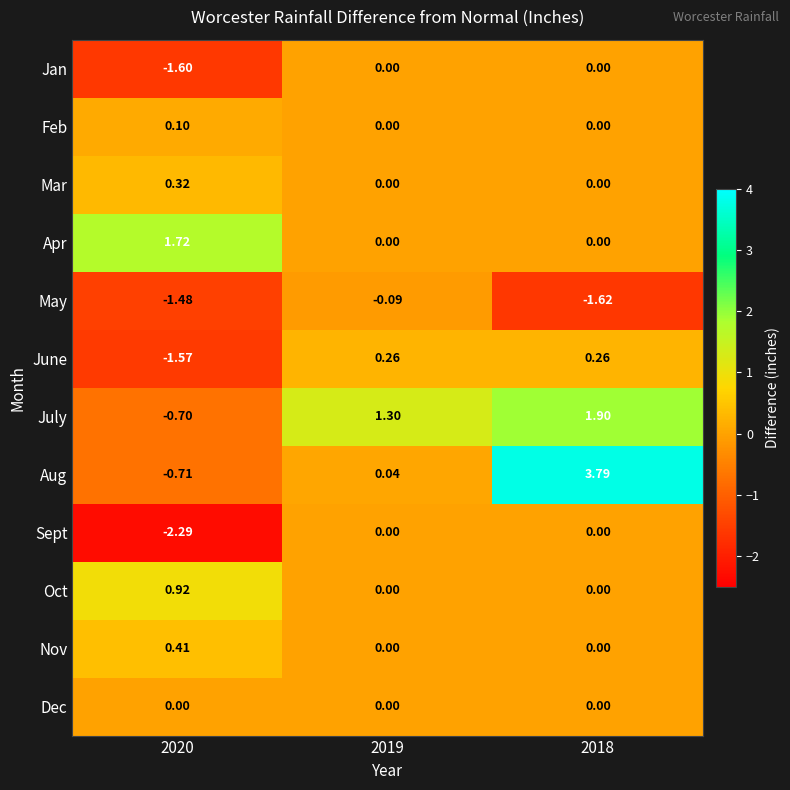

Which series changed the most between 2019 and 2018?

Aug